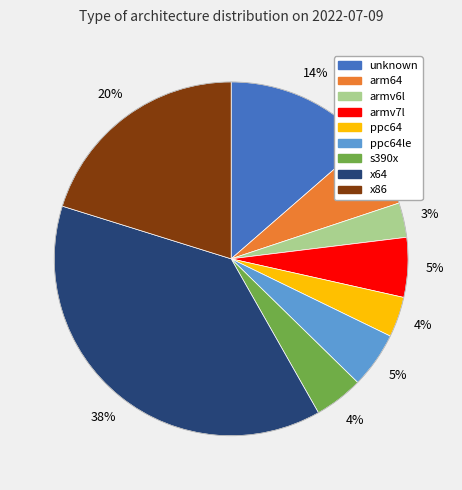

Is there any slice that represents more than half of the pie?

No